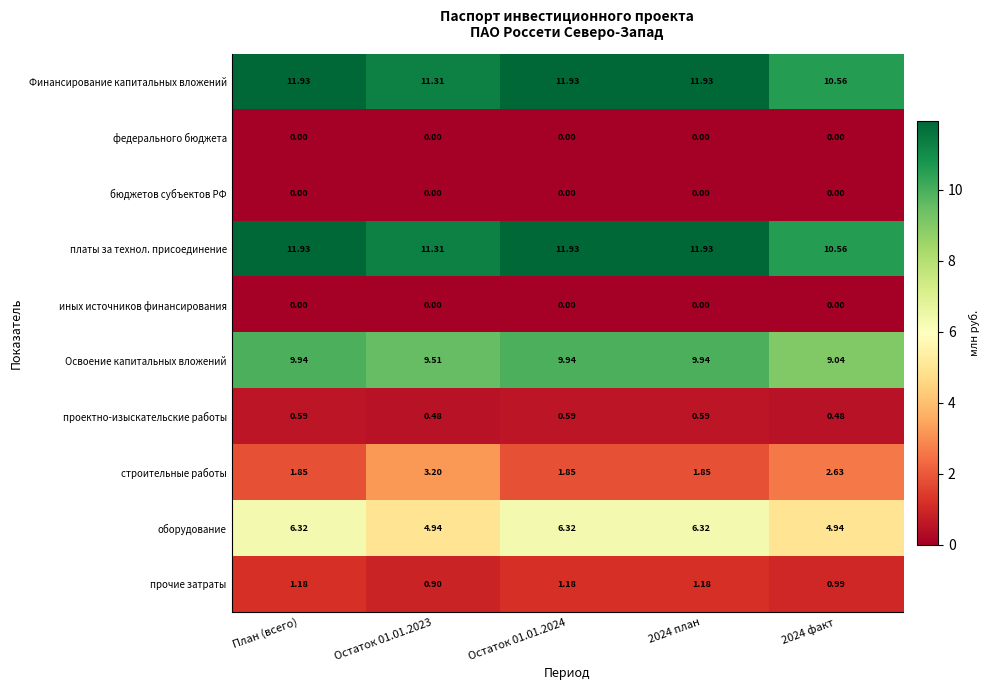

Which series has the widest spread of values?

оборудование